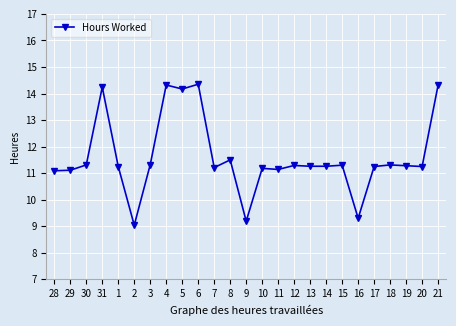

How many lines are shown in the chart?

1